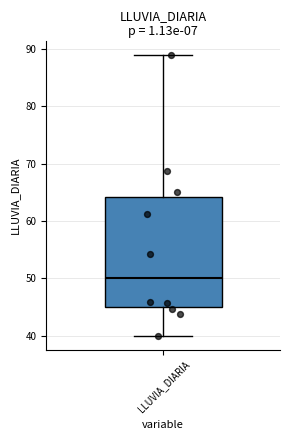

Read this box plot against the y-axis: the position of the median line, the range covered by the box, and the ends of both whiskers. The values are not printed on the chart, so give them approximately, as read against the axis.

median 50, box 45 to 64, whiskers 40 to 89